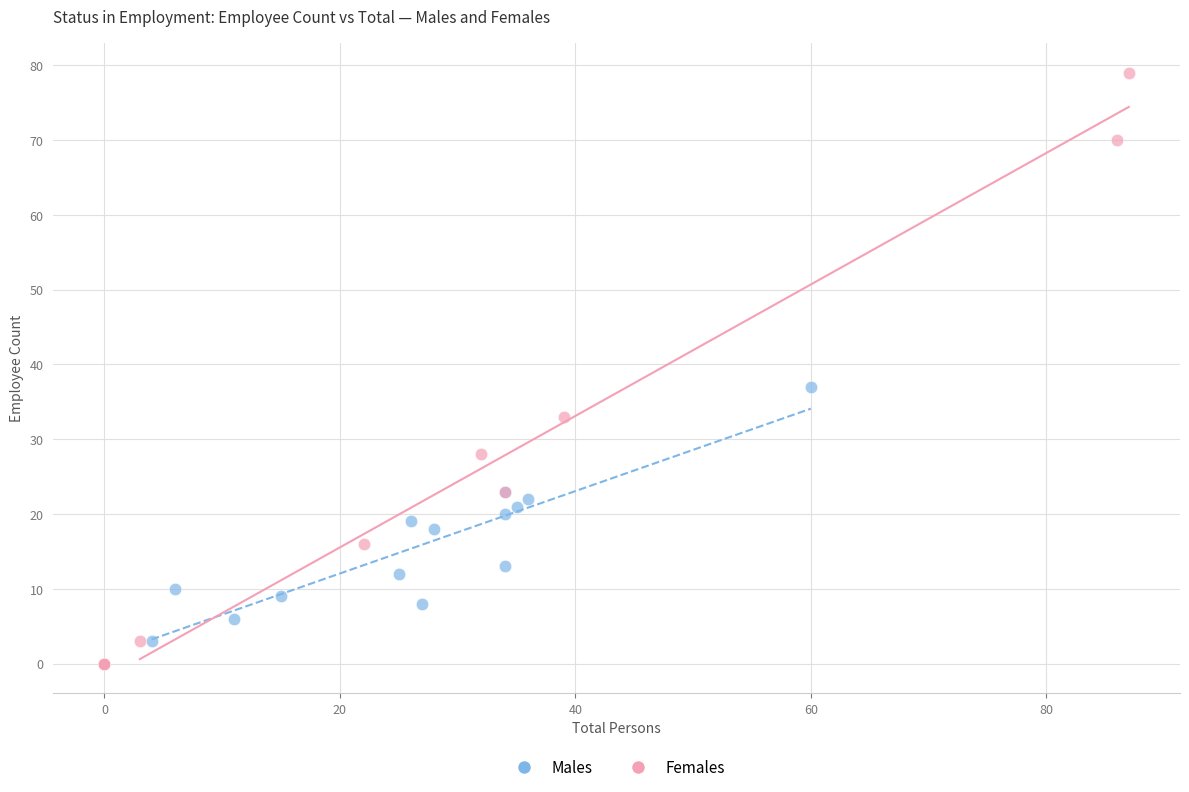

Which series reaches the maximum Y coordinate?

Females